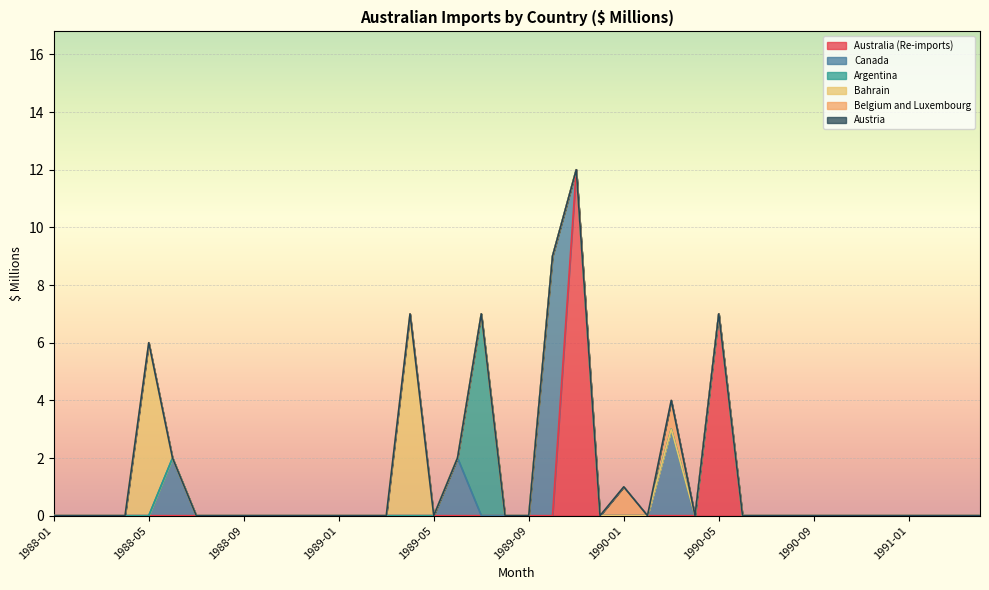

How many data points does each series have?

40